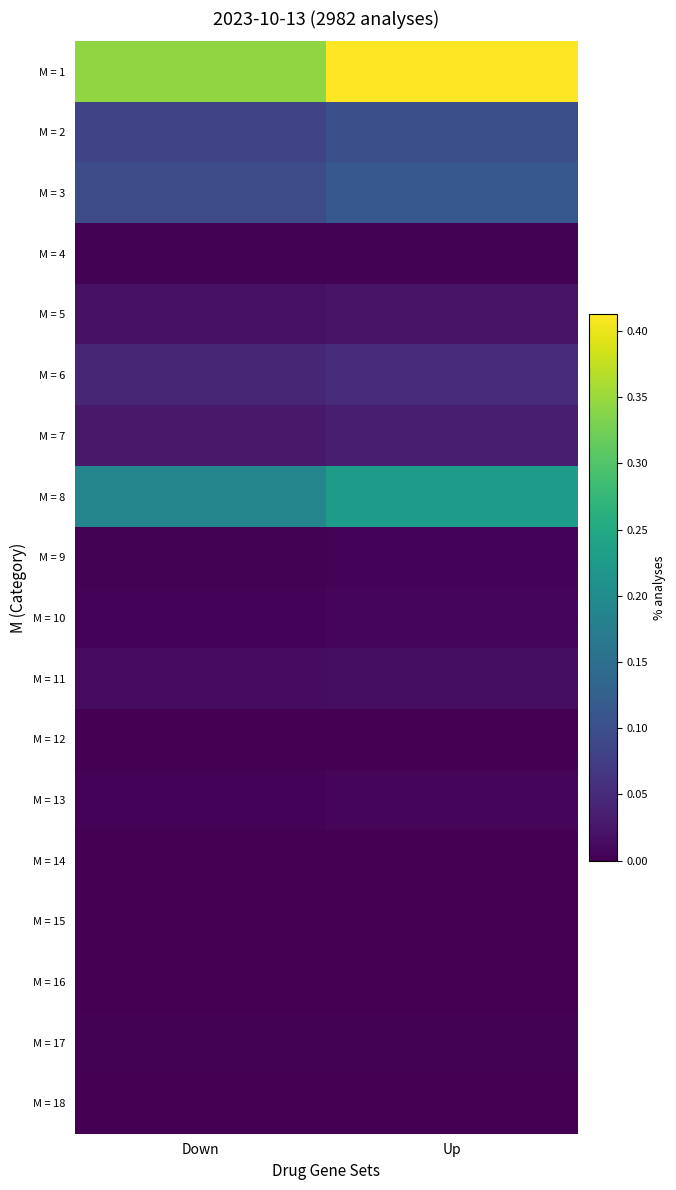

What is the maximum value shown in the chart?

0.4